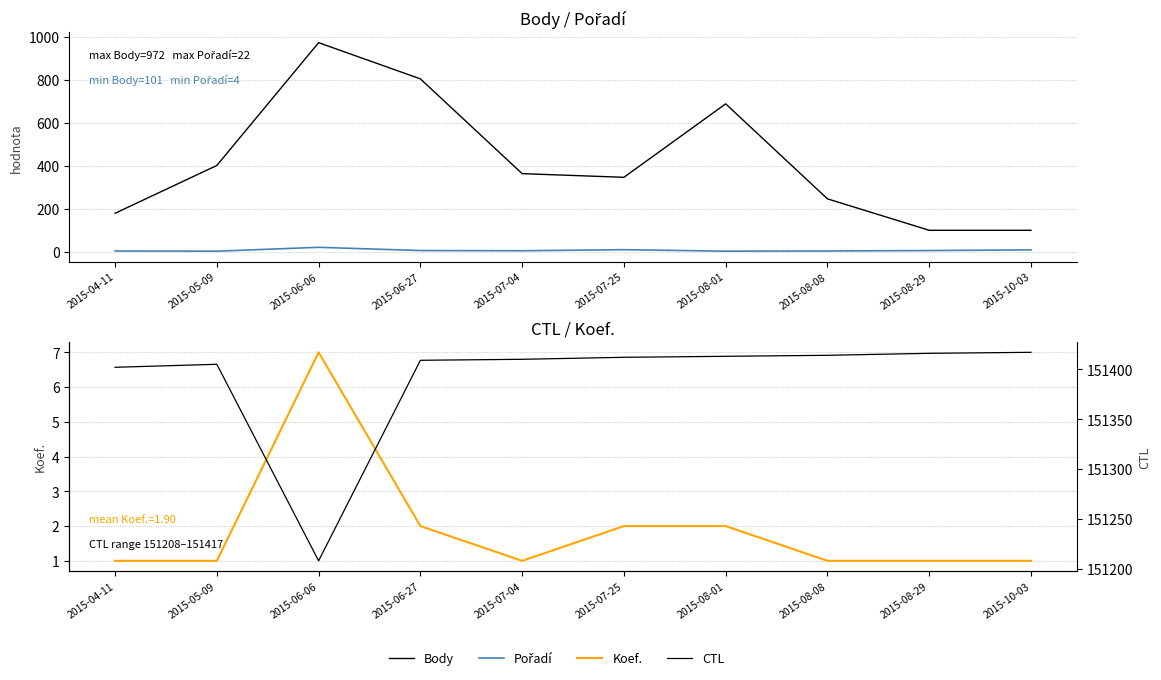

In Koef., how many points are lower than both neighbors (excluding endpoints)?

1